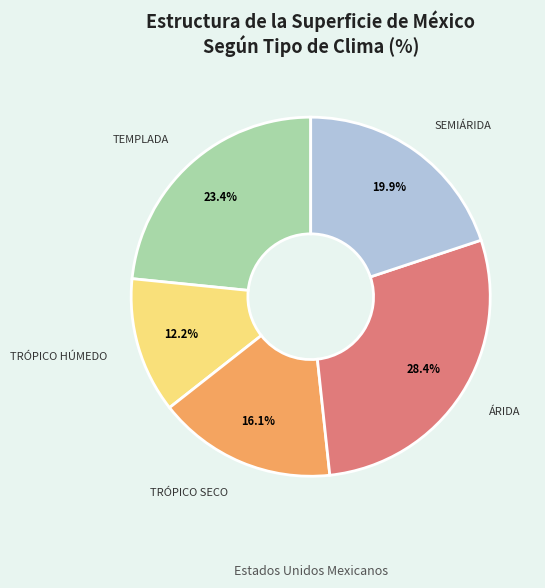

To the nearest percent, what percentage of the pie is ÁRIDA?

28%